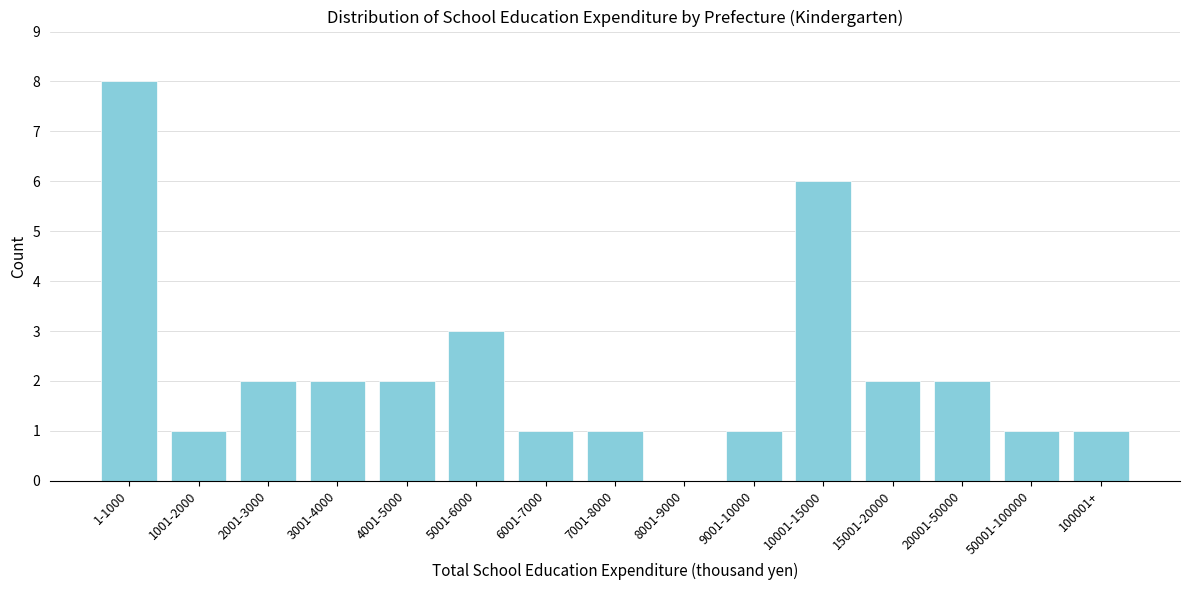

Reading left to right, what are all the values shown in this chart?

1-1000=8	1001-2000=1	2001-3000=2	3001-4000=2	4001-5000=2	5001-6000=3	6001-7000=1	7001-8000=1	8001-9000=0	9001-10000=1	10001-15000=6	15001-20000=2	20001-50000=2	50001-100000=1	100001+=1